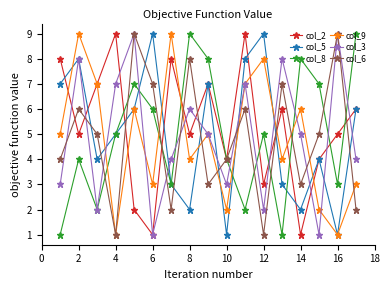

Which series has the largest total across all categories?

col_2